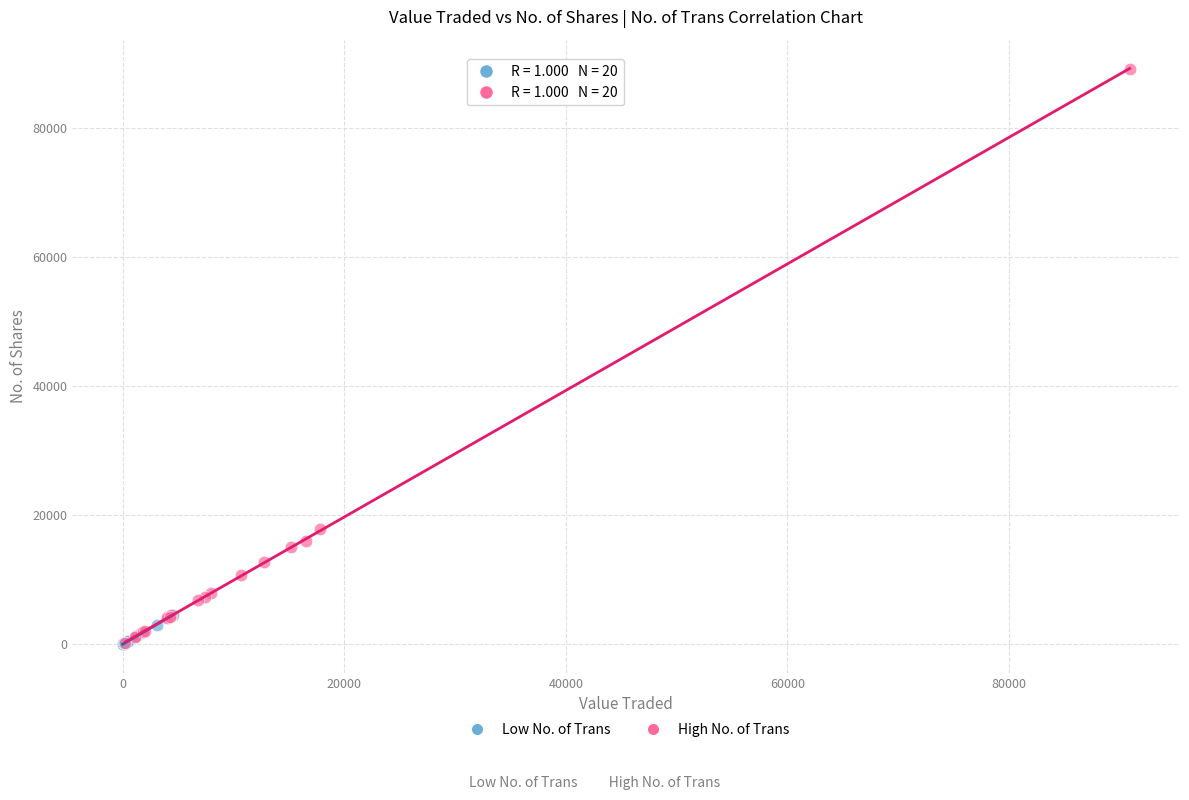

Which series has the widest spread of Y values?

High No. of Trans